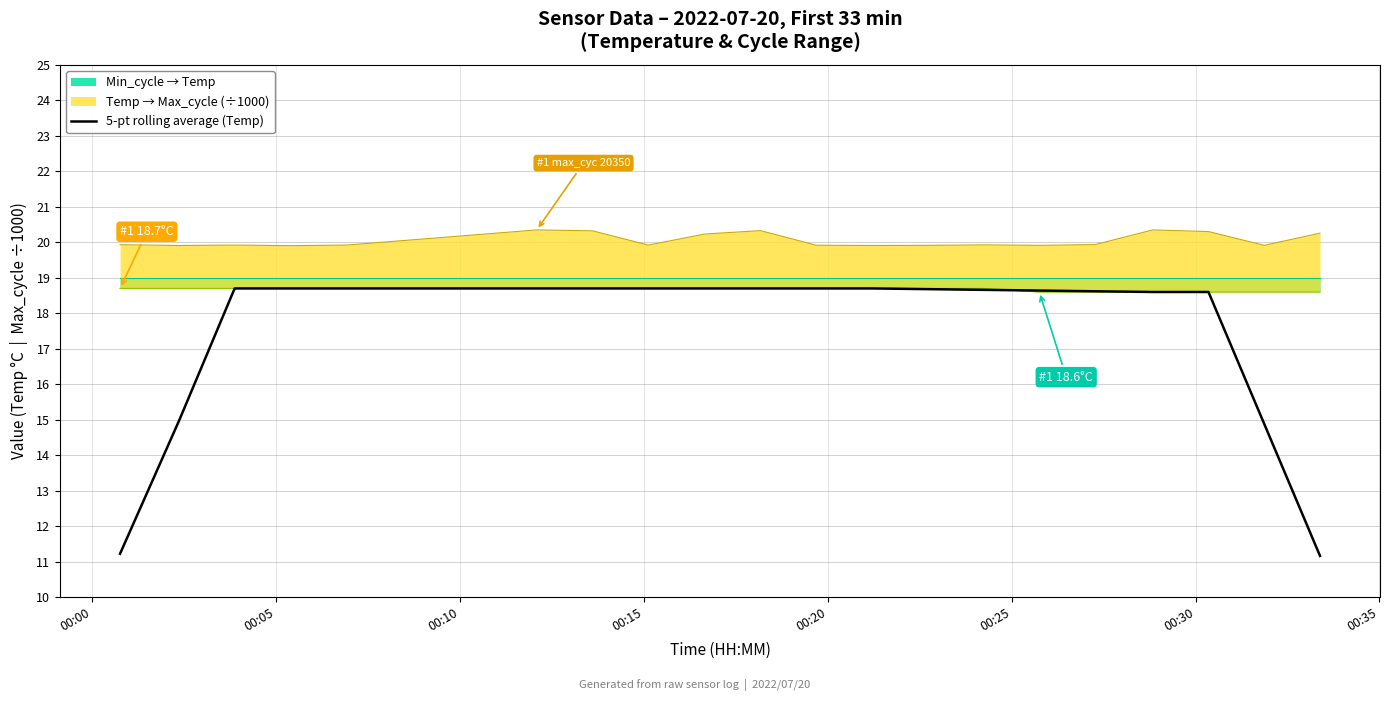

Is it true that the value at 19 is 3.4?

False